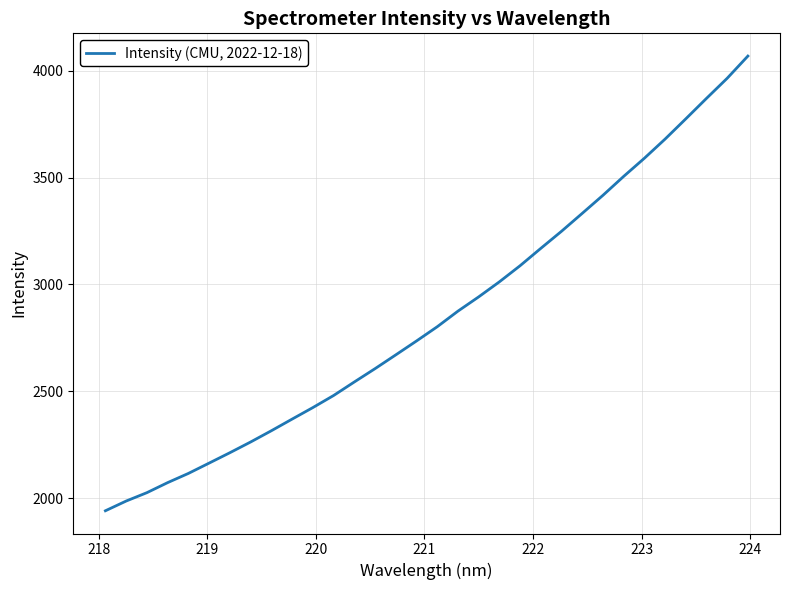

What is the difference between the maximum and minimum values?

2129.3